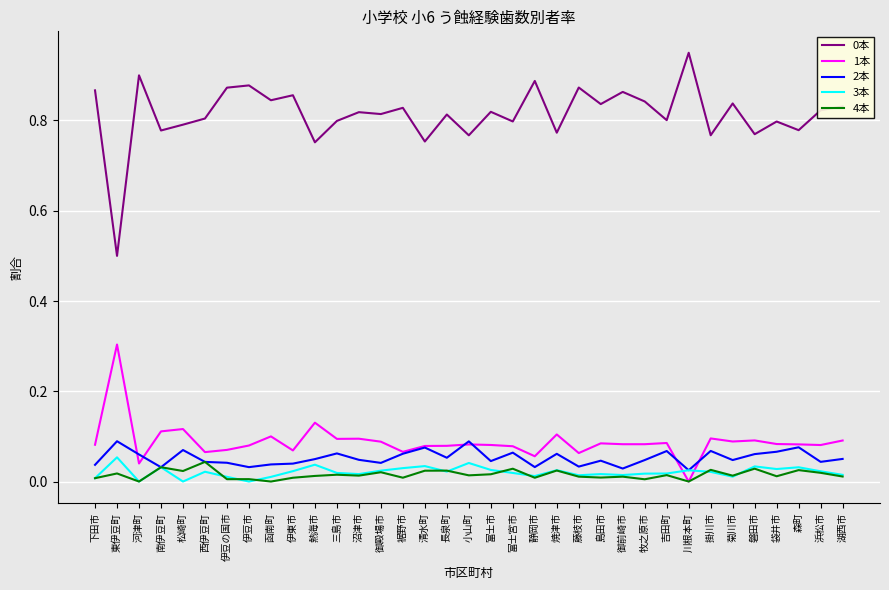

True or false: 4本 and 0本 cross at least once.

False